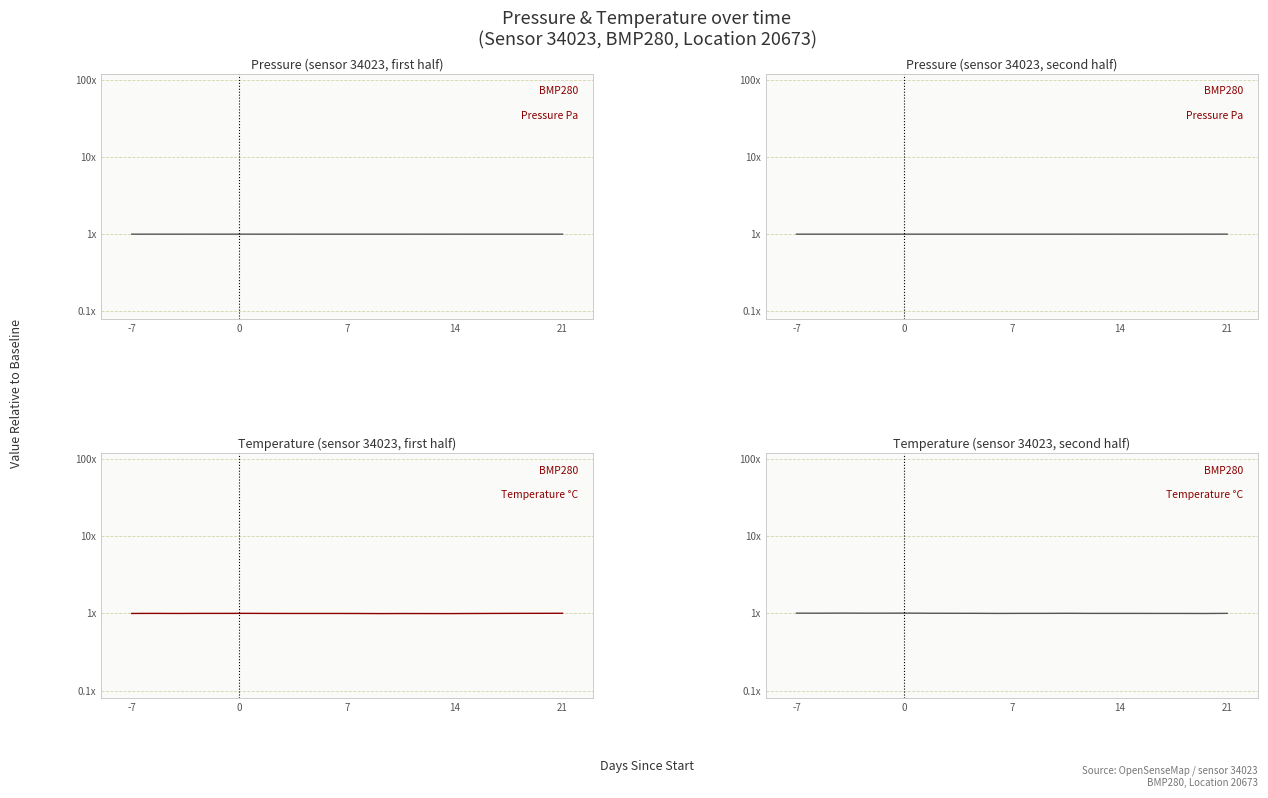

List the series in order of their peak value, highest first.

temperature, pressure